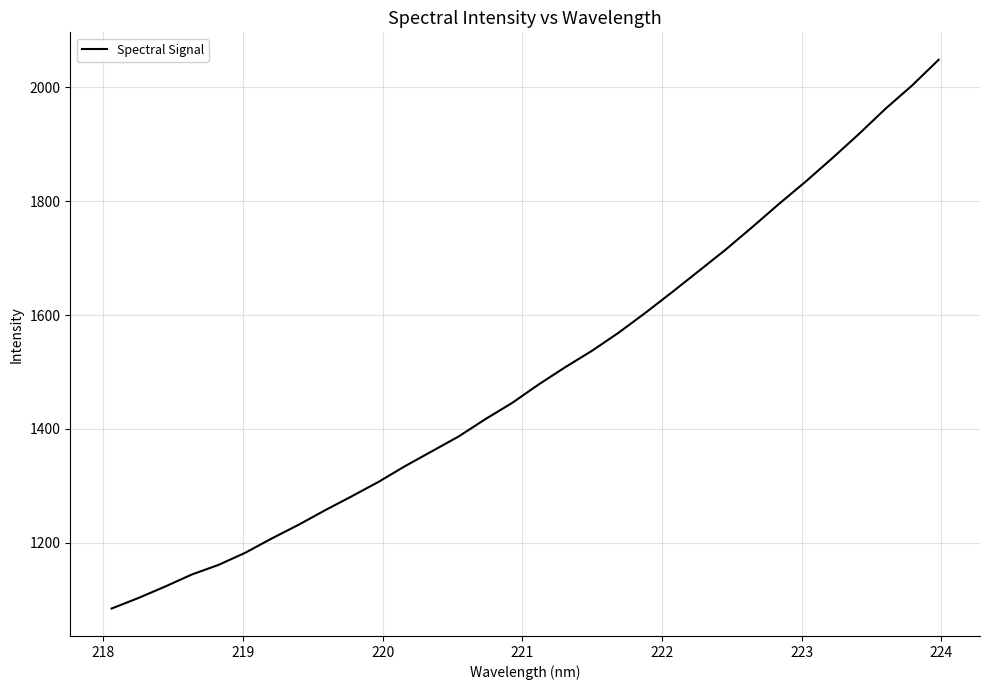

What is the difference between the maximum and minimum values?

963.7